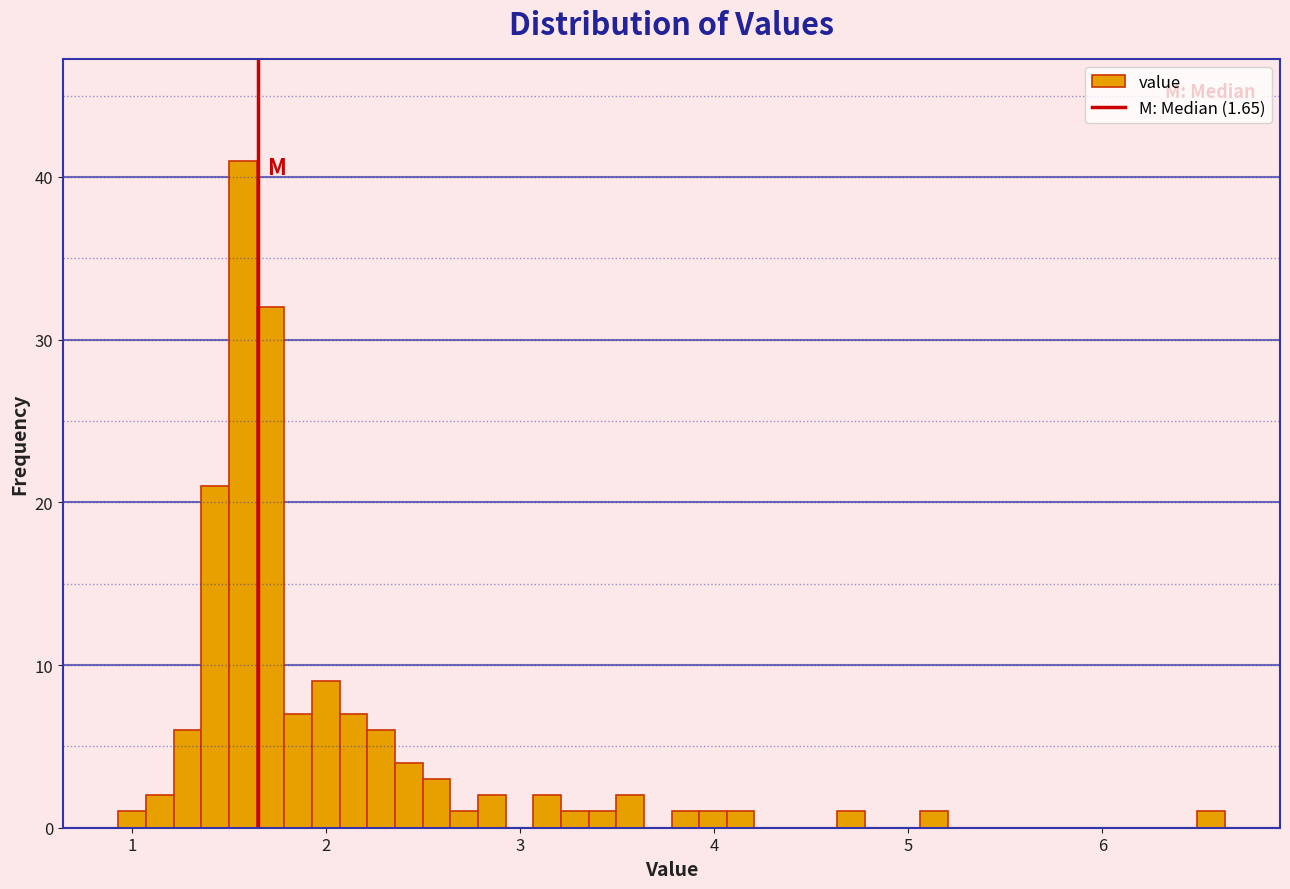

Around what value on the x-axis is the tallest bar? Give the approximate position of its centre, as read against the axis.

1.6